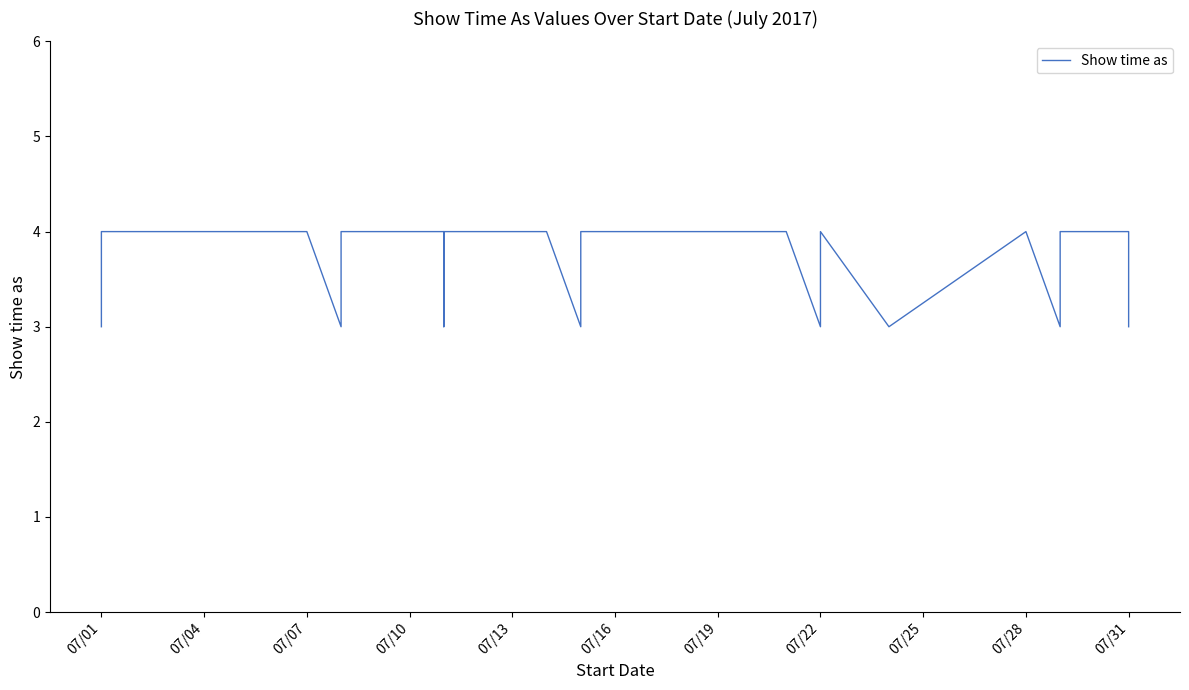

Count the number of data series in this chart.

1